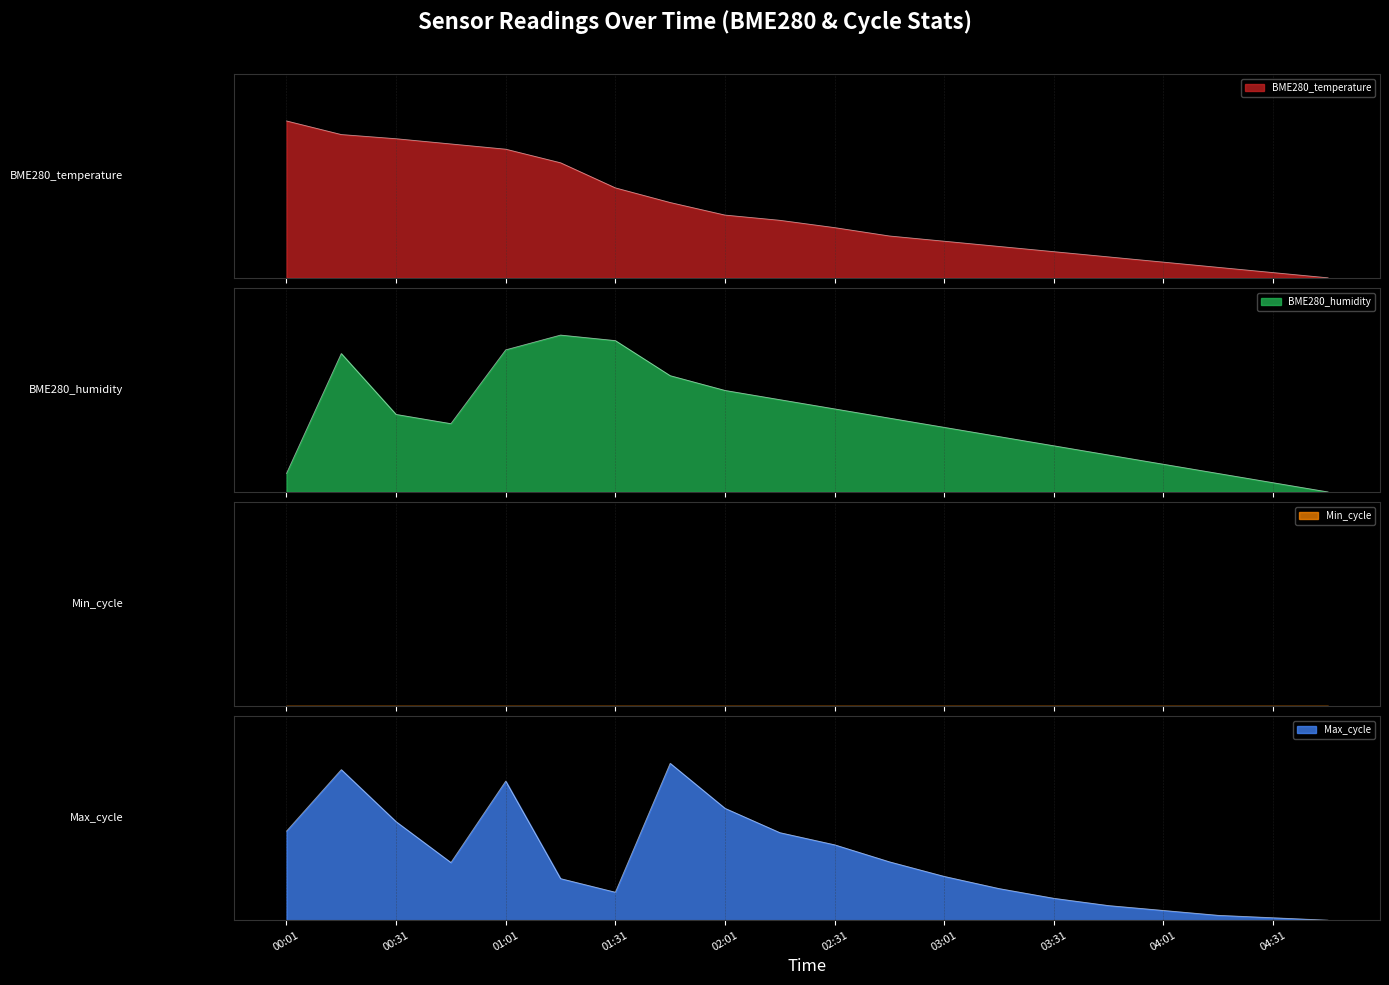

Is it true that BME280_humidity equals 0.7 at 01:46?

True